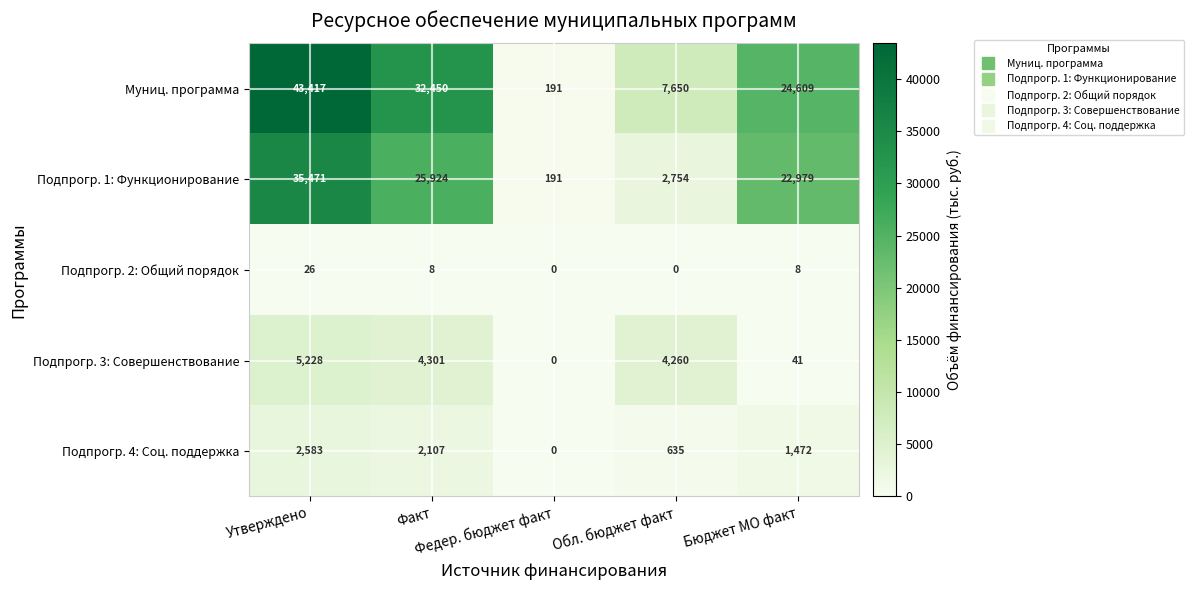

What is the maximum value shown in the chart?

43417